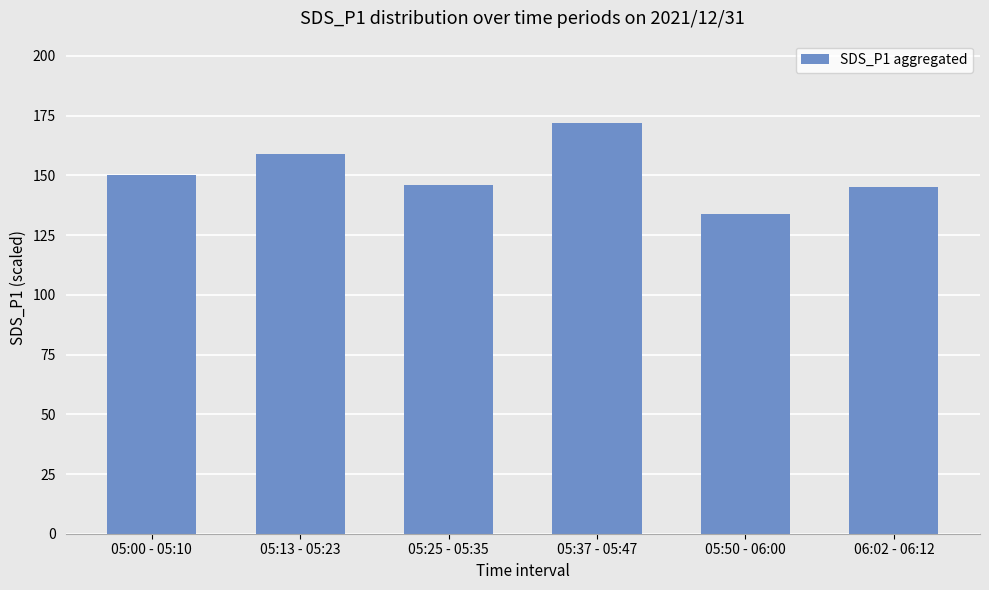

At which label is the value closest to 153?

05:00 - 05:10